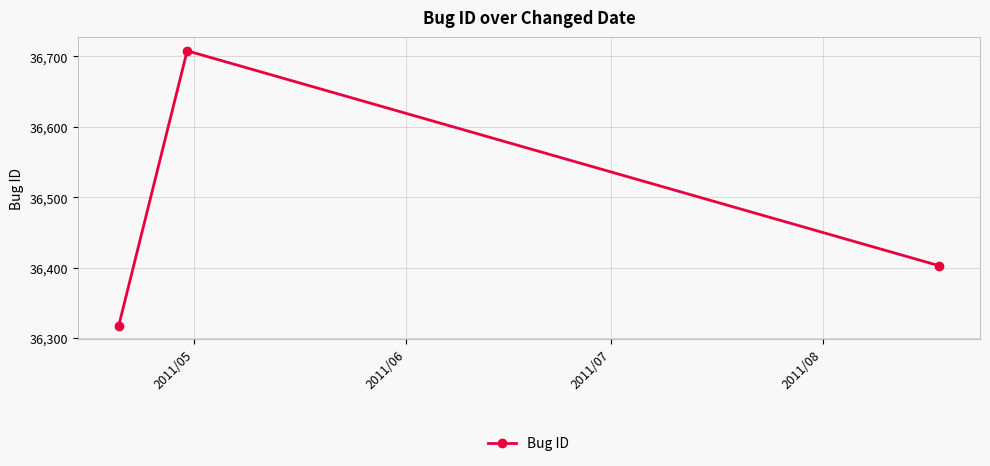

What is the difference between the maximum and minimum values?

390